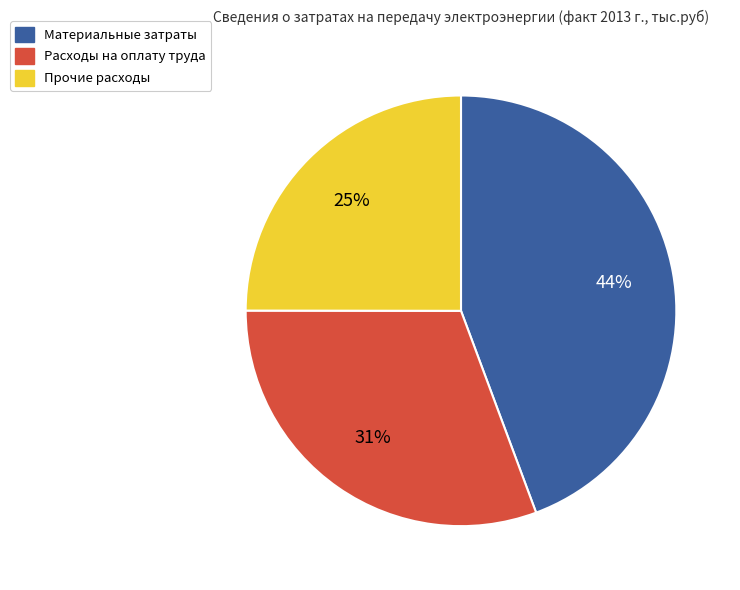

Is the sum of Расходы на оплату труда and Материальные затраты greater than half?

Yes